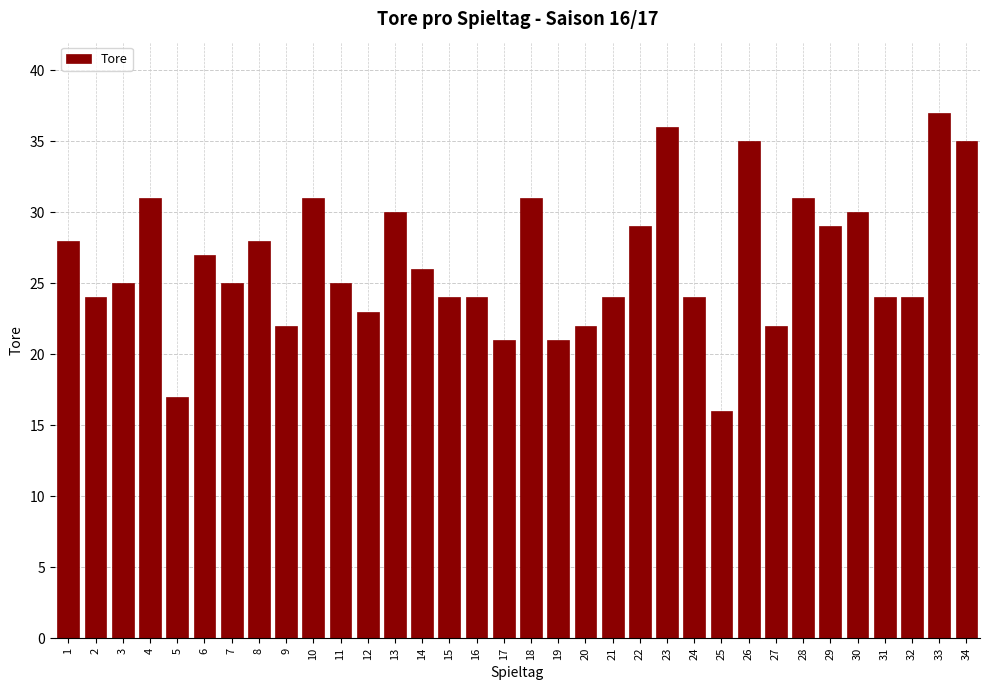

The chart shows a value of 8 at 14. True or false?

False